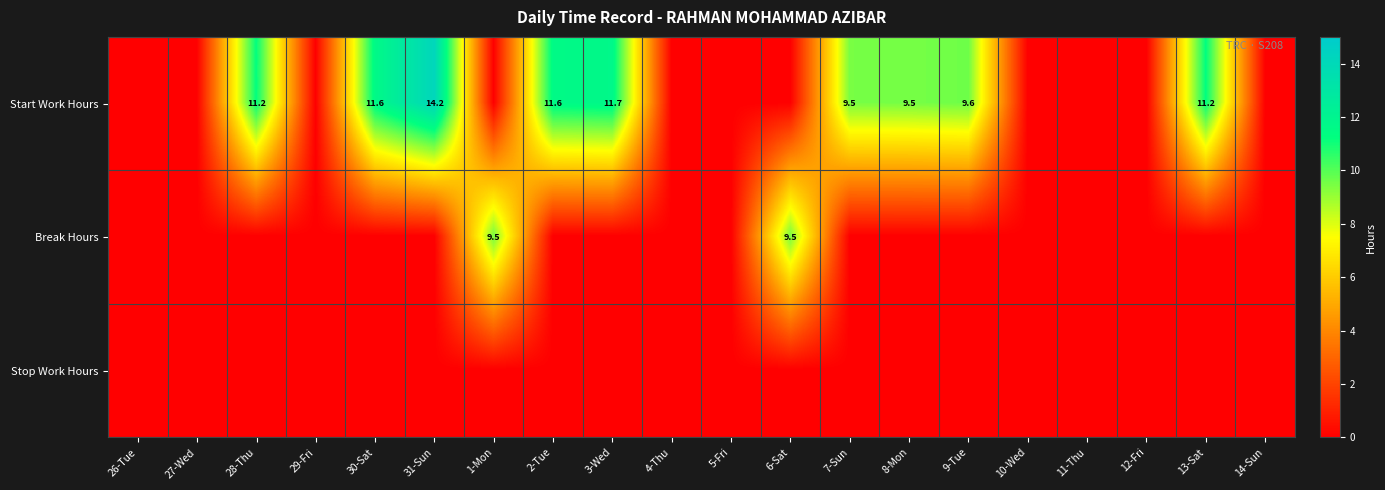

The Start Work Hours series shows 11.6 at 30-Sat. True or false?

True